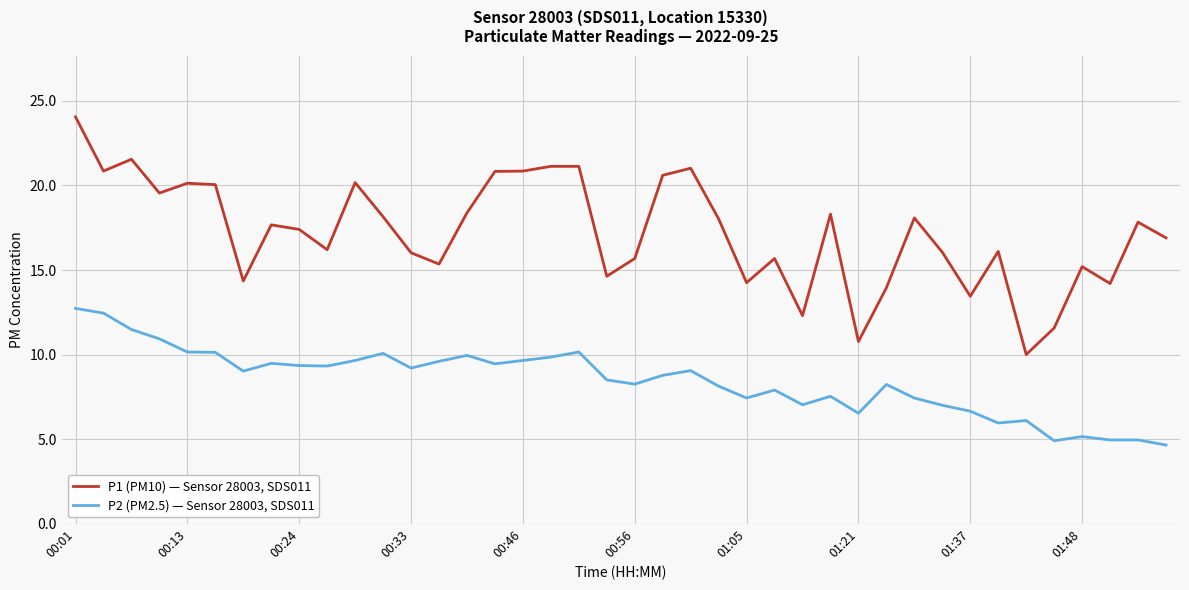

What are all the series names shown in the legend?

P1 (PM10) — Sensor 28003, SDS011, P2 (PM2.5) — Sensor 28003, SDS011